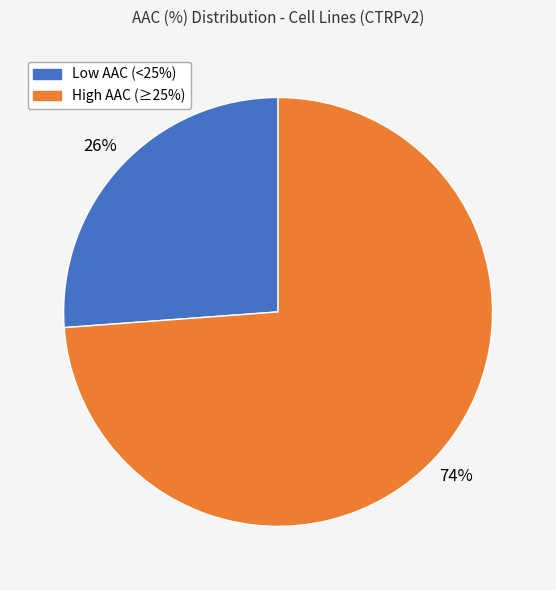

Count the number of slices in the pie.

2